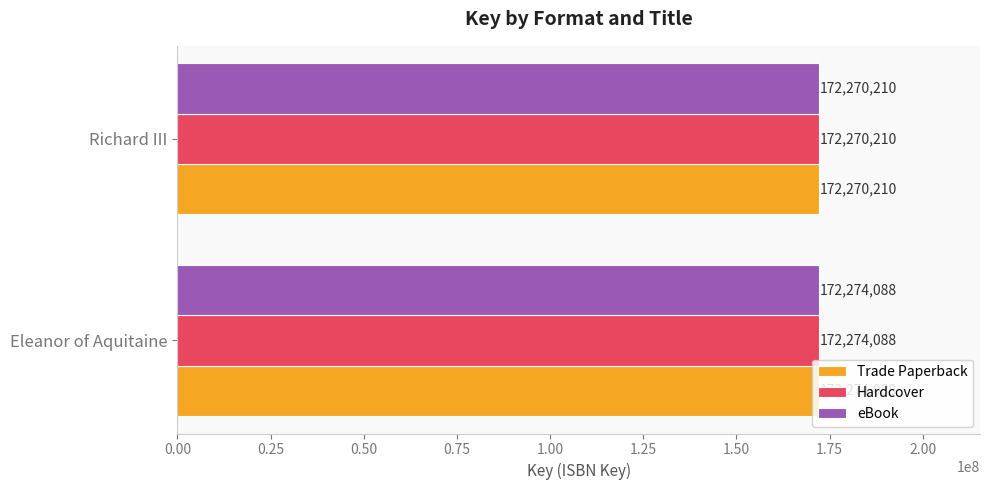

Rank the categories by Hardcover value from highest to lowest.

Eleanor of Aquitaine, Richard III